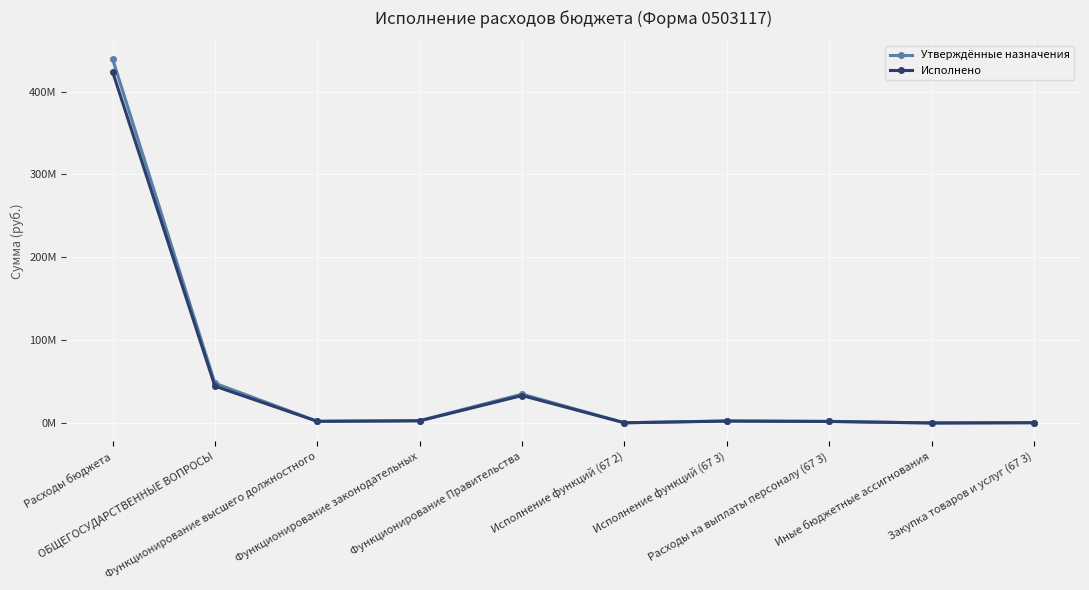

List the labels in order of Исполнено value, largest first.

Расходы бюджета, ОБЩЕГОСУДАРСТВЕННЫЕ ВОПРОСЫ, Функционирование Правительства, Функционирование законодательных, Исполнение функций (67 3), Функционирование высшего должностного, Расходы на выплаты персоналу (67 3), Закупка товаров и услуг (67 3), Исполнение функций (67 2), Иные бюджетные ассигнования